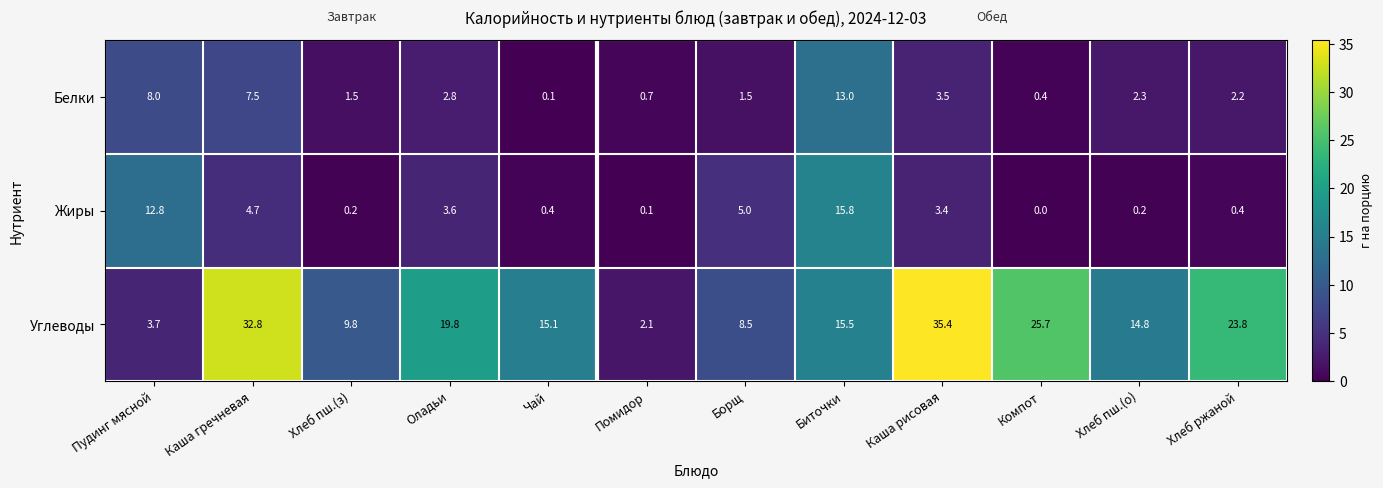

Between Борщ and Каша рисовая, which series saw the biggest shift?

Углеводы